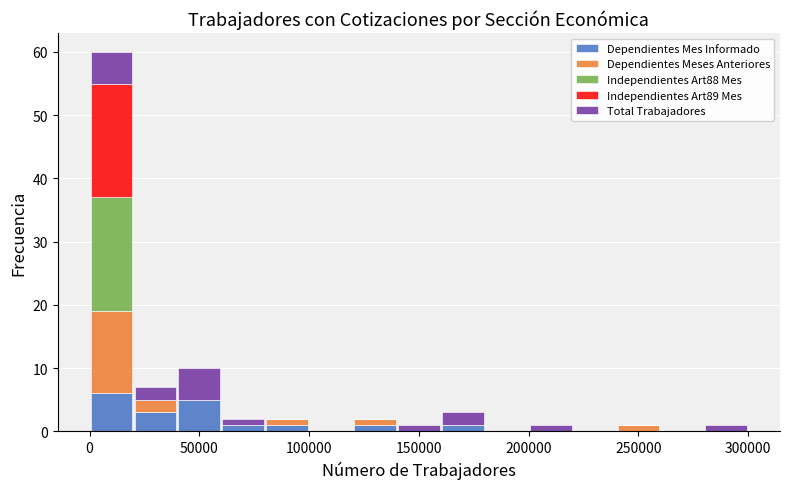

What is the total height of the stacked bar covering 200000 to 220000 on the x-axis? The values are not printed on the chart, so give them approximately, as read against the axis.

1